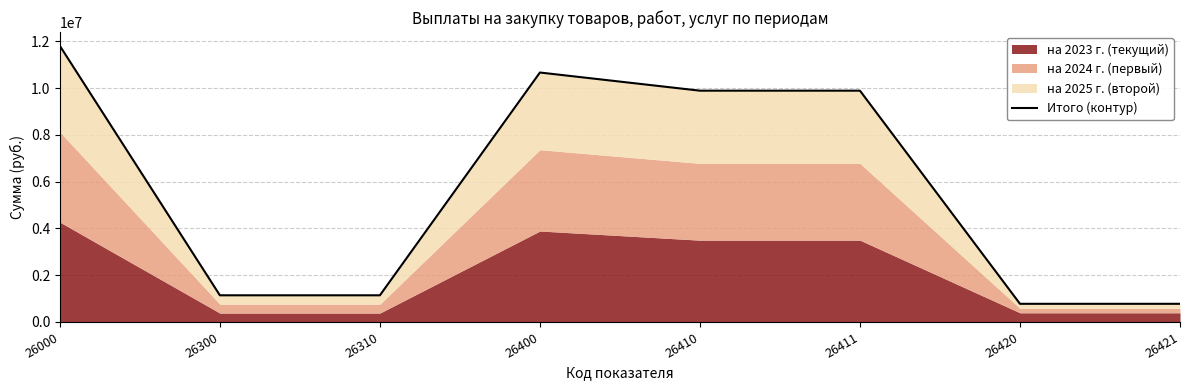

Reading left to right, extract all data points from this chart.

26000=11809691.6	26300=1140525.0	26310=1140525.0	26400=10669166.6	26410=9892745.4	26411=9892745.4	26420=776421.2	26421=776421.2